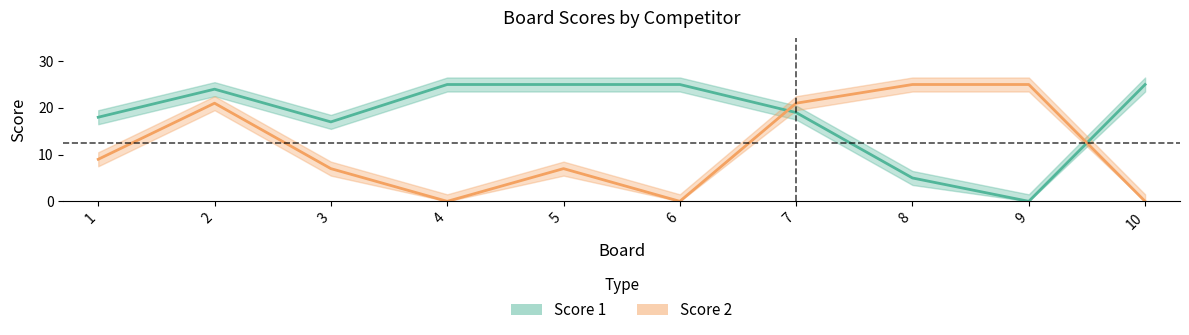

True or false: Score 2 has a value of 6 at 1.

False